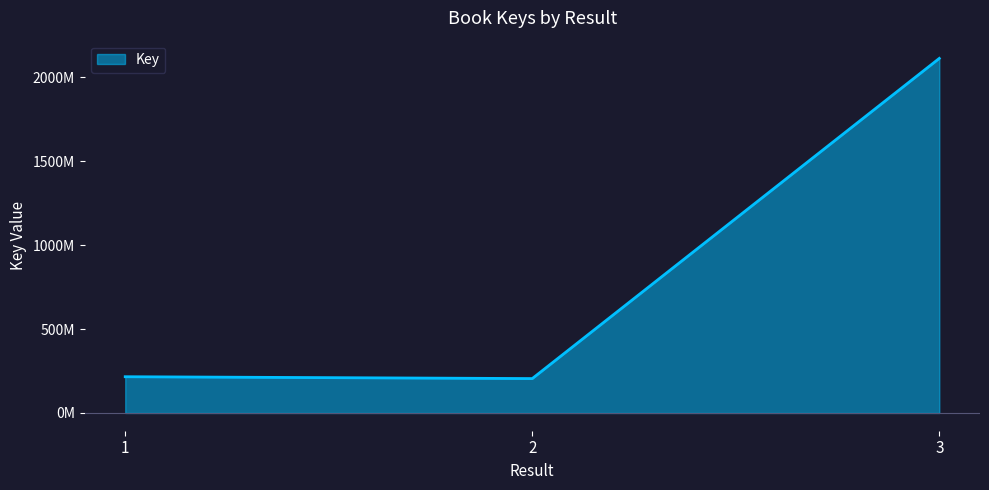

Where is the data nearest to the value 1159121674?

1